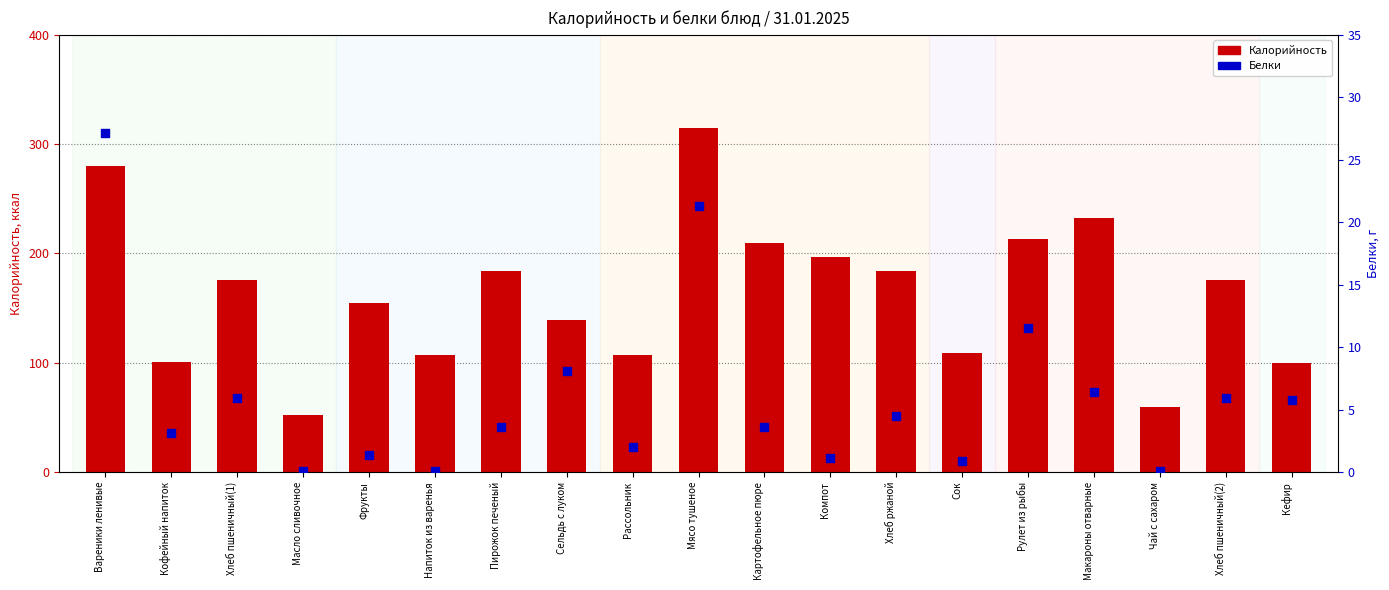

Is the value of Белки at Напиток из варенья greater than the value of Калорийность at Хлеб ржаной?

No